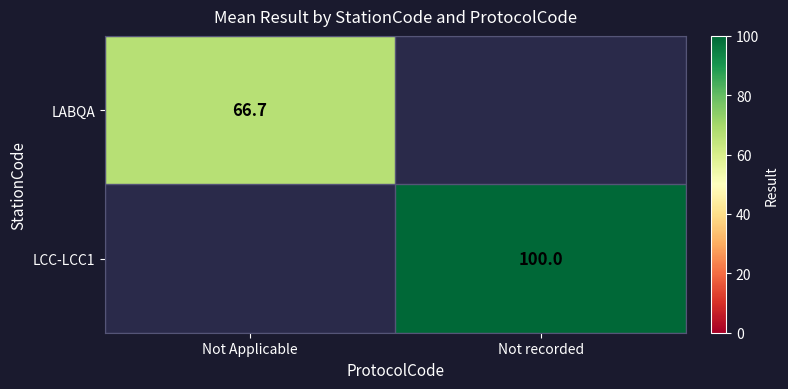

Count the number of data series in this chart.

2